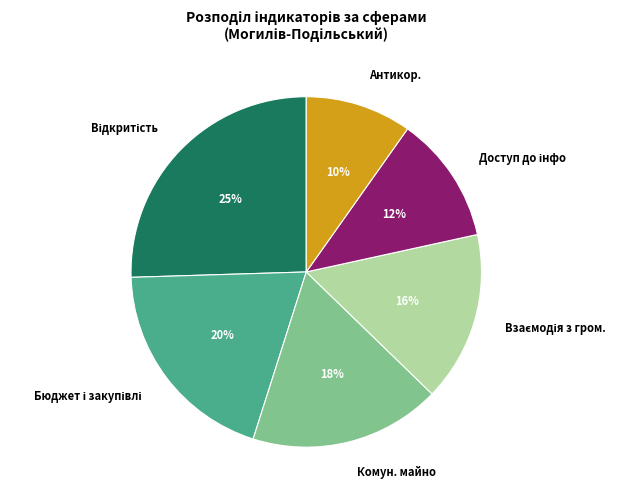

To the nearest percent, what percentage of the pie is Комун. майно?

18%